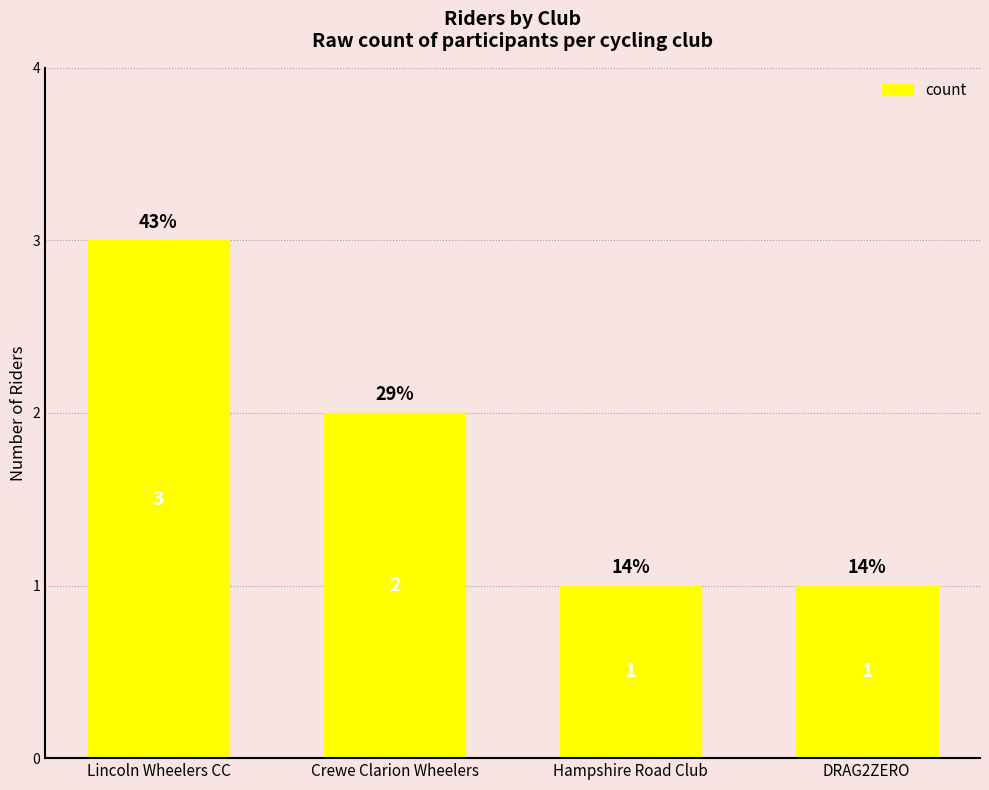

What is the average value?

2